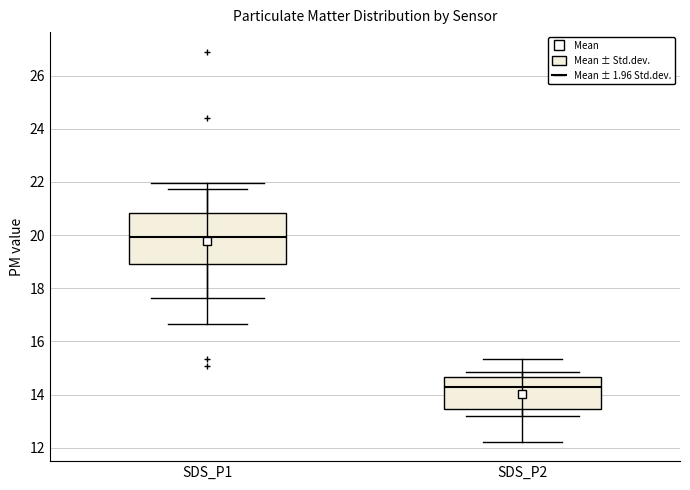

Which box has the highest median line?

SDS_P1